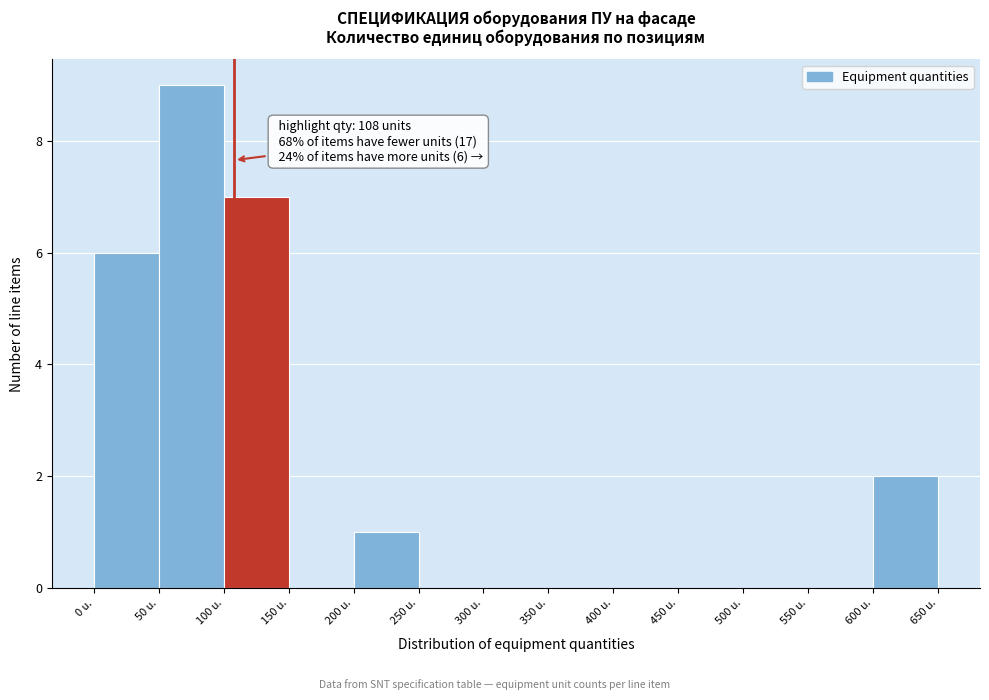

Over which range of the x-axis is the bar tallest?

50 to 100